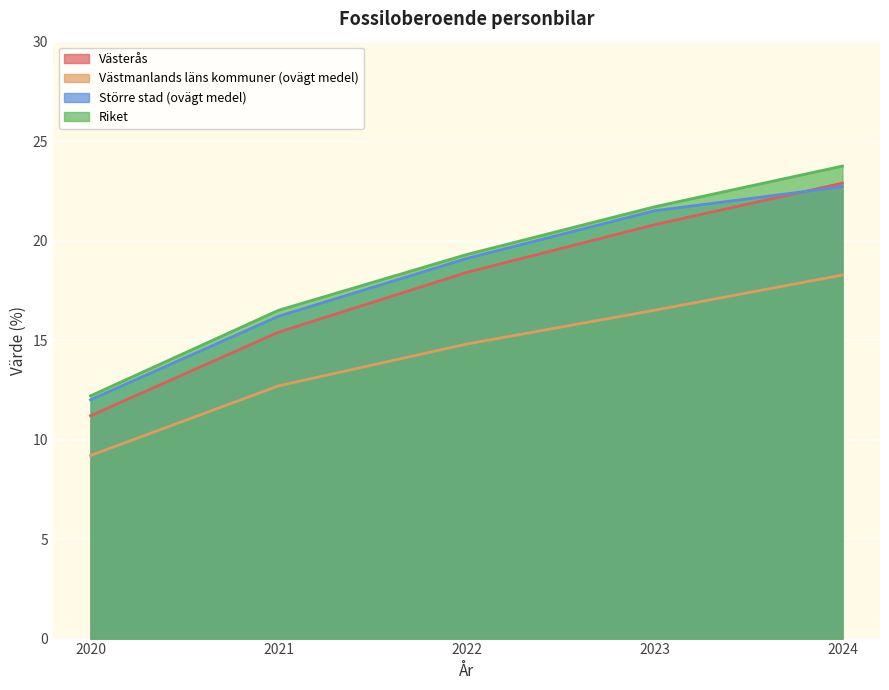

Which series has the largest total across all categories?

Riket